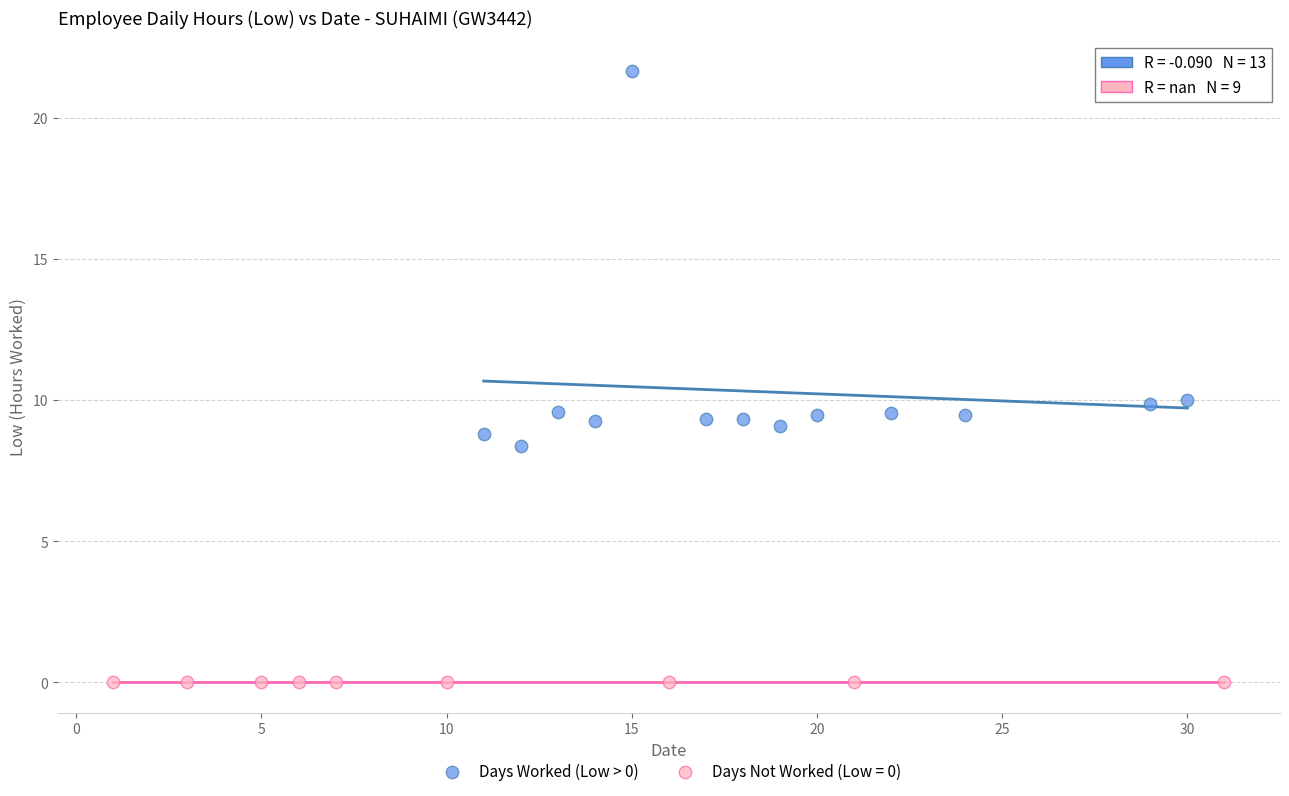

Which series contains the highest Y value?

Days Worked (Low > 0)